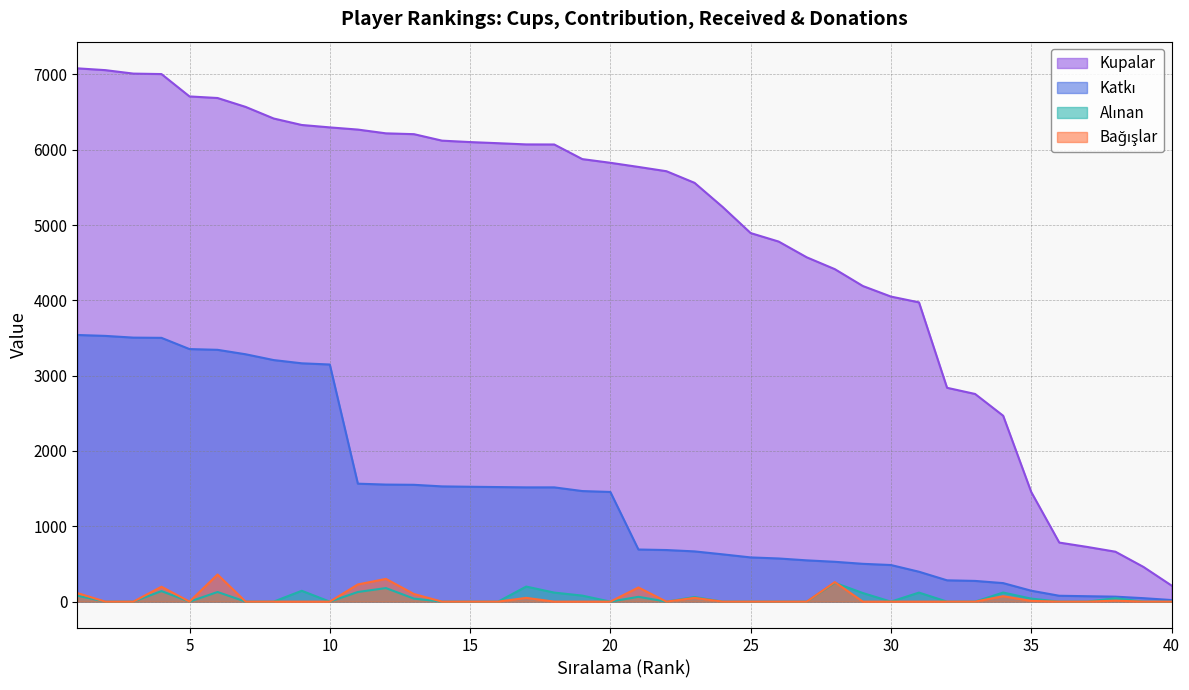

Between 25 and 1, which is larger?

1